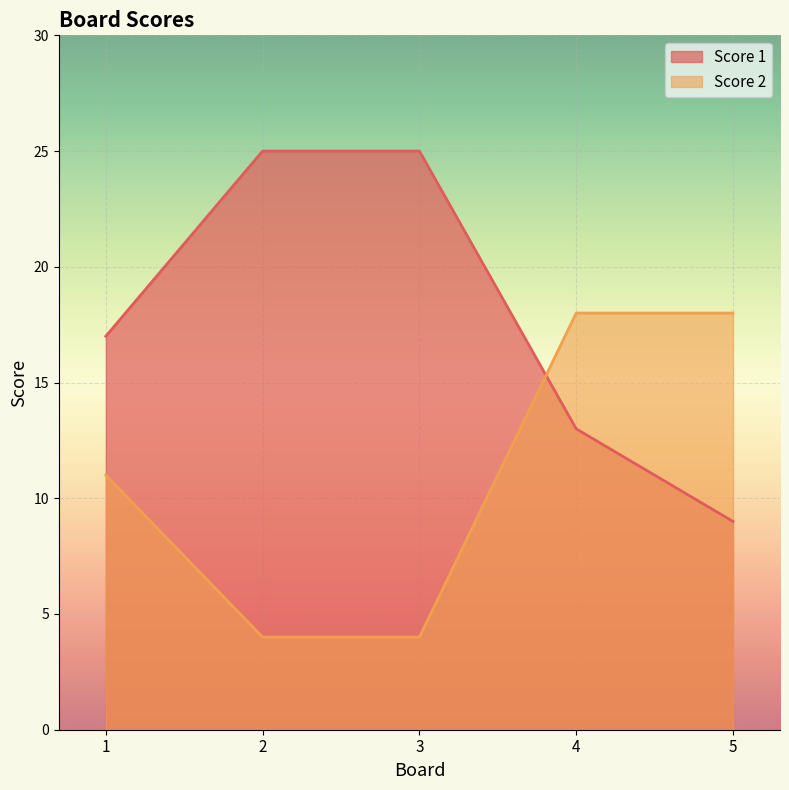

What is the difference between the highest and lowest values at 4?

5